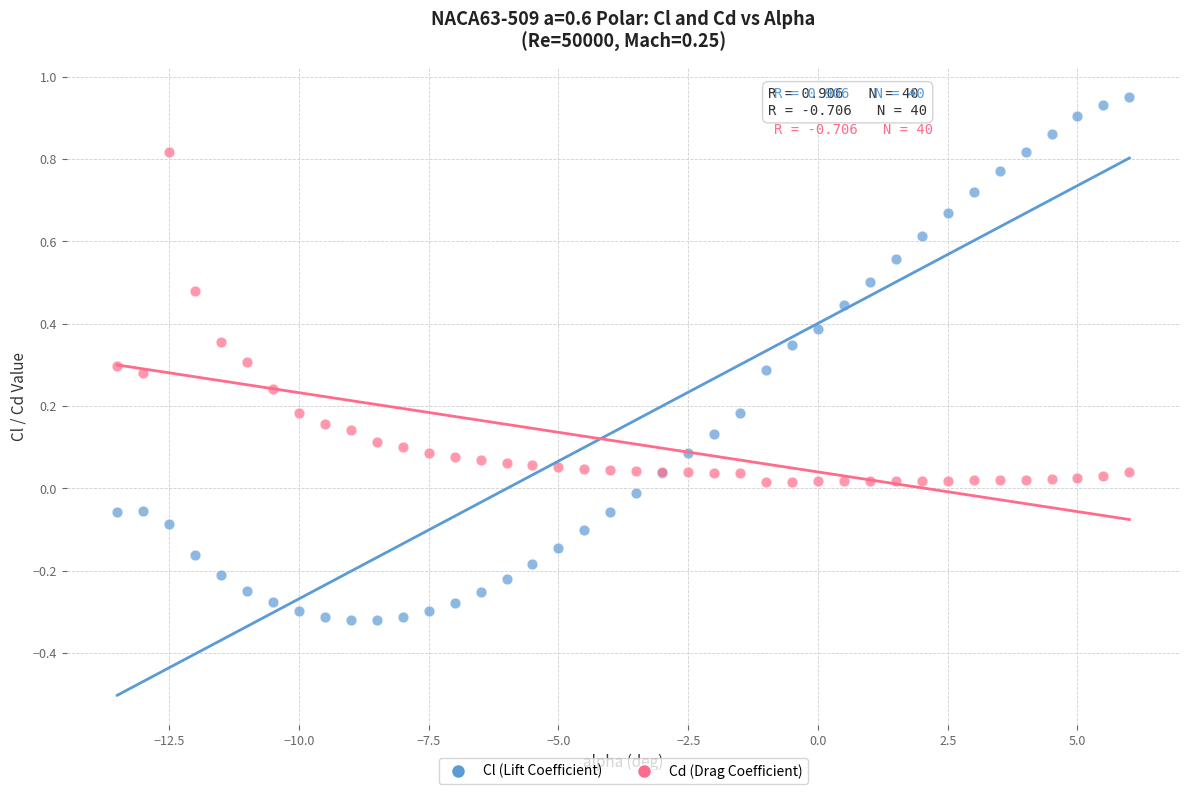

What is the X range (max minus min) for the scatter plot?

19.5